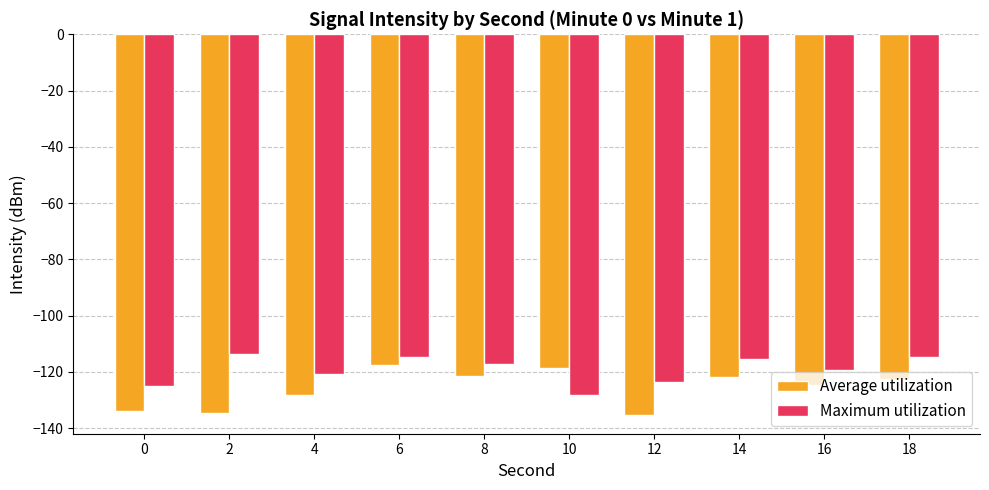

Count the number of categories in the chart.

10